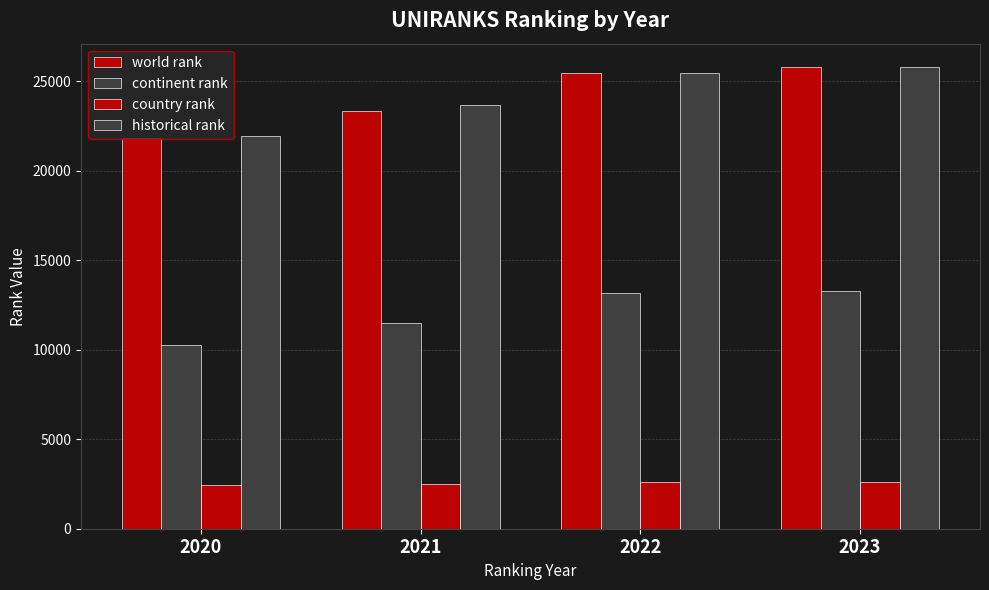

What is the total value across all series at 2021?

61000.5